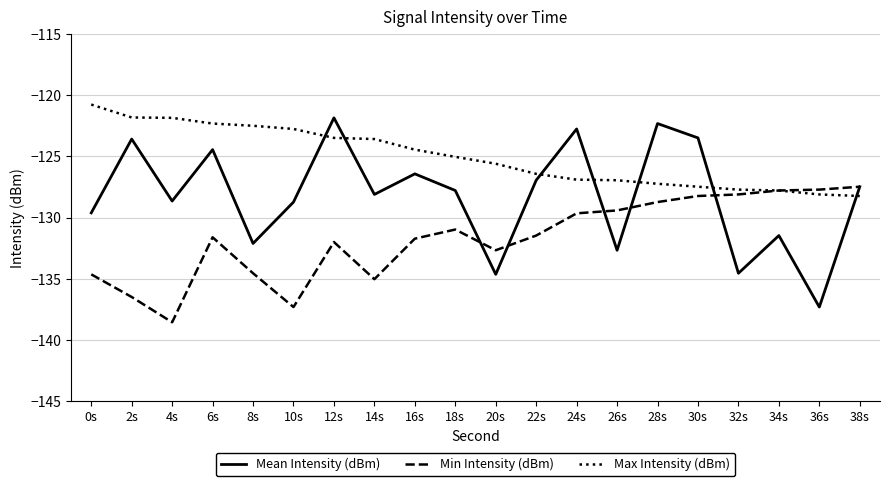

At 36s, list the series in order from largest to smallest.

Min Intensity (dBm), Max Intensity (dBm), Mean Intensity (dBm)